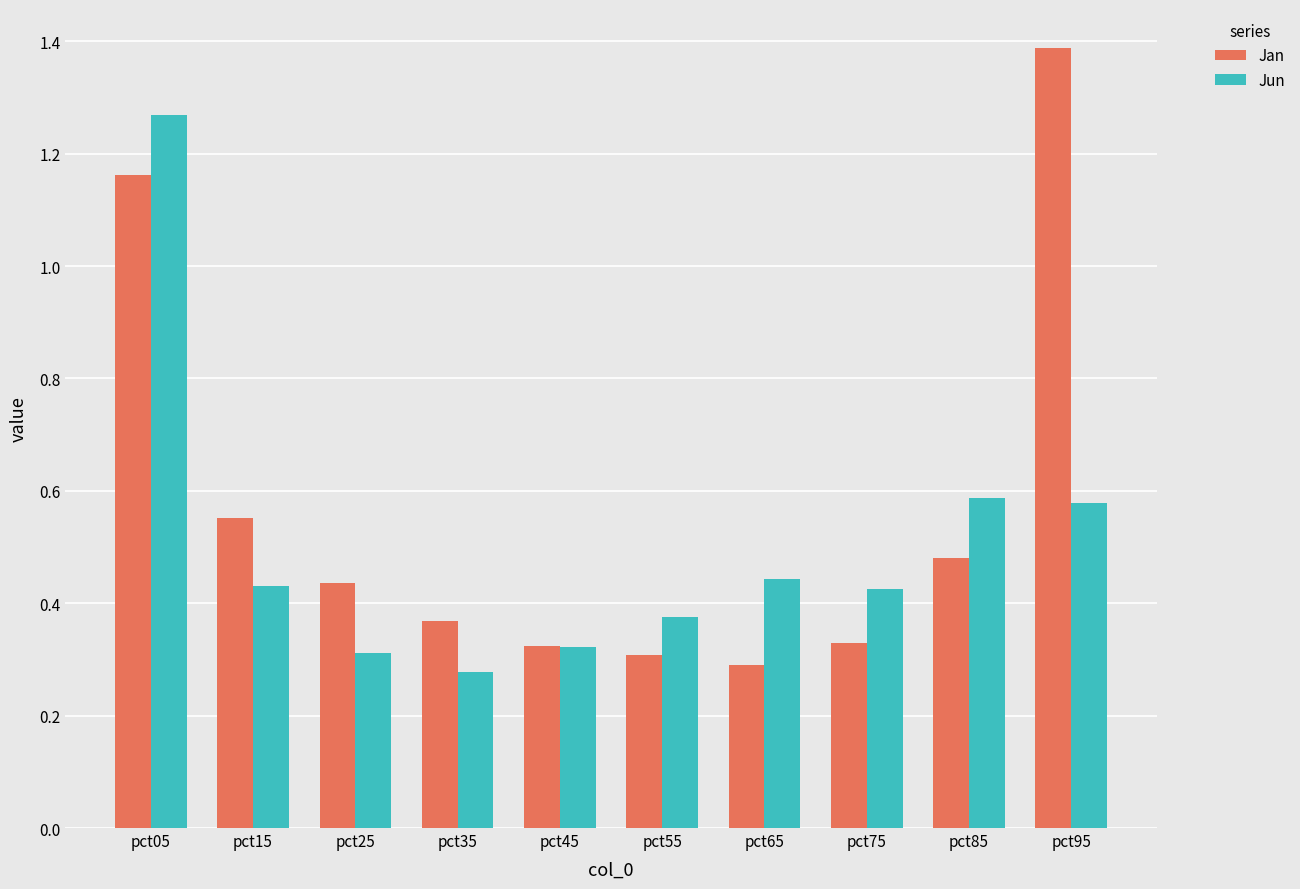

At which category is the sum across all series the highest?

pct05